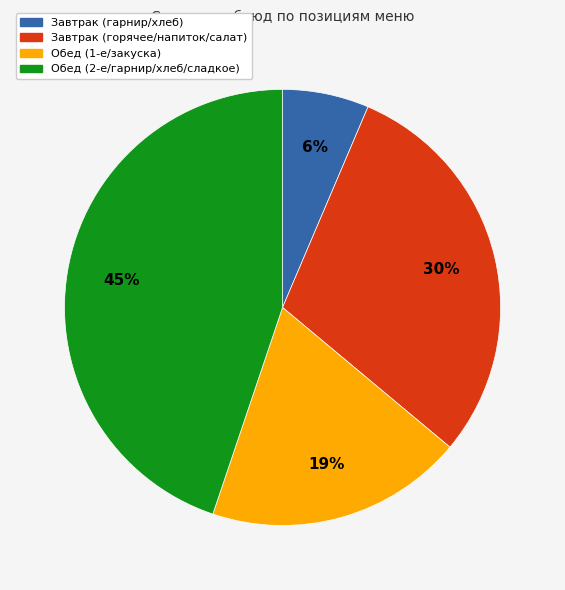

What is the smallest slice in the pie chart?

Завтрак (гарнир/хлеб)